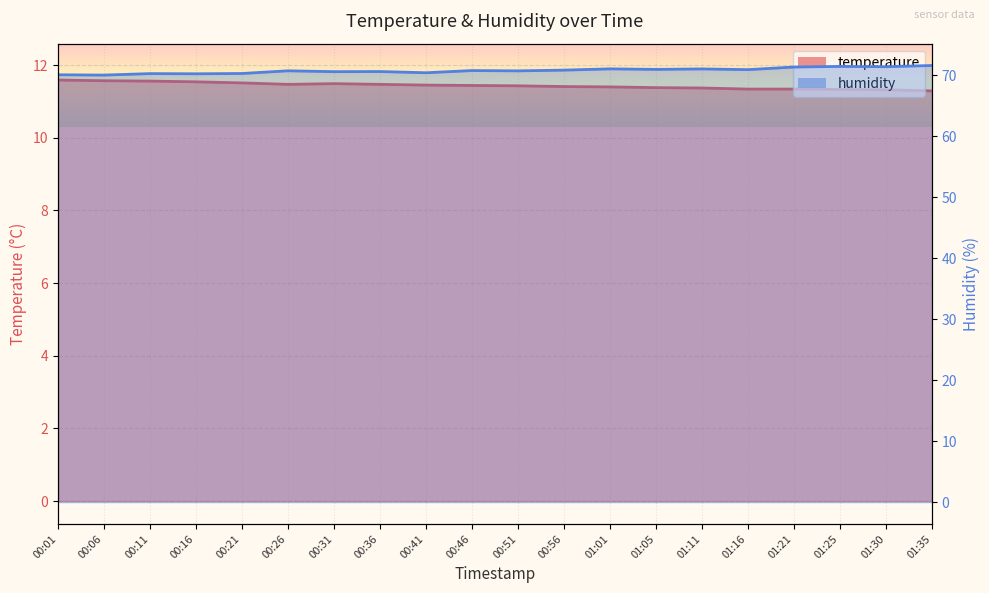

Where is the first local maximum for temperature?

00:31